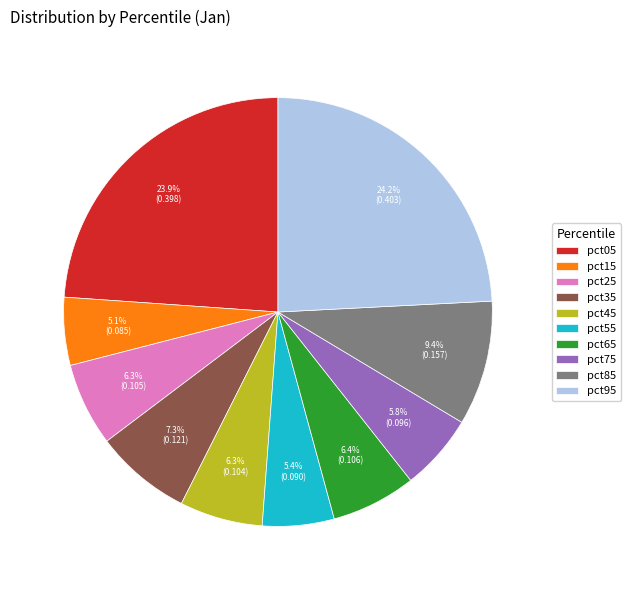

Combined, what portion of the pie is pct35 and pct95?

31.5%